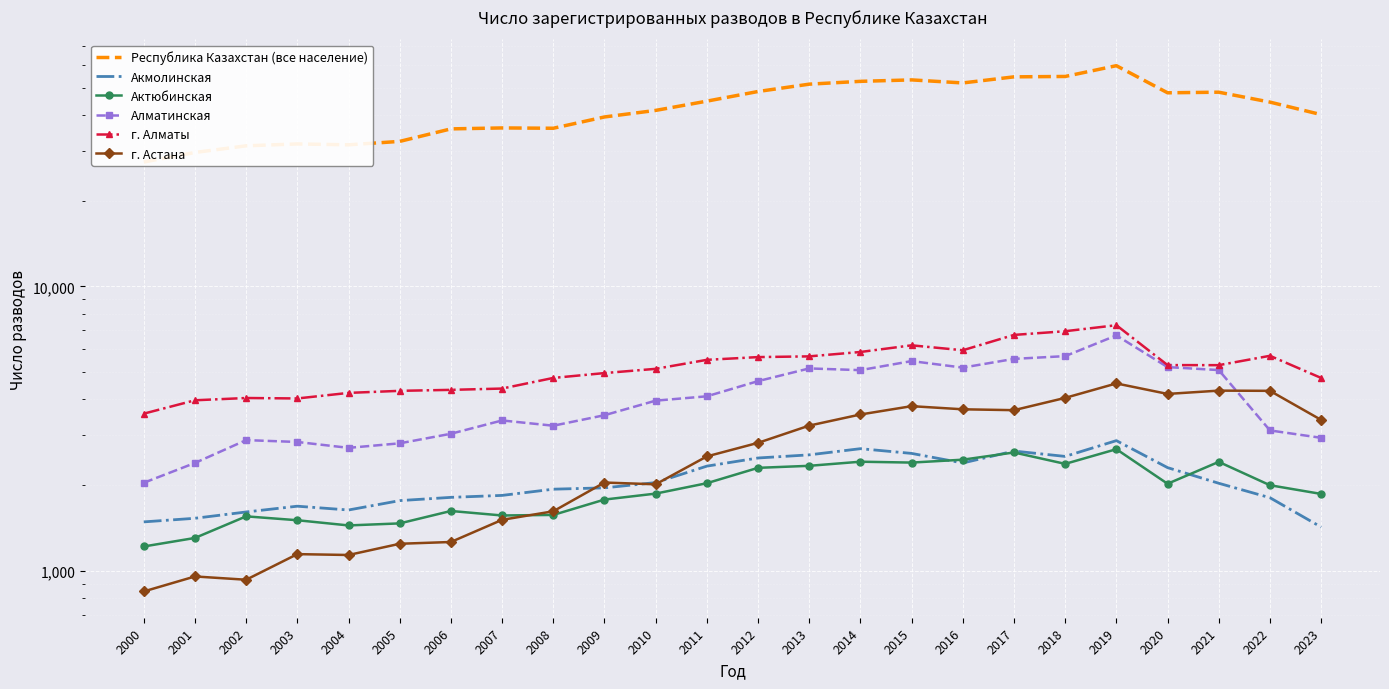

Reading left to right, transcribe all the data shown in this chart.

Республика Казахстан (все население): 27391	29599	31236	31717	31492	32377	35834	36107	36014	39466	41617	44862	48513	51482	52673	53293	51993	54626	54797	59796	48002	48239	44517	40227
Акмолинская: 1483	1527	1607	1684	1633	1762	1809	1838	1933	1954	2039	2330	2489	2553	2684	2583	2390	2633	2521	2865	2302	2028	1804	1422
Актюбинская: 1215	1302	1551	1503	1441	1465	1620	1562	1569	1777	1865	2029	2298	2336	2415	2398	2455	2603	2373	2673	2020	2412	1996	1860
Алматинская: 2036	2391	2877	2834	2702	2803	3029	3374	3233	3520	3961	4103	4640	5143	5072	5458	5177	5557	5682	6720	5199	5075	3112	2931
г. Алматы: 3565	3973	4047	4032	4218	4289	4323	4369	4762	4953	5126	5514	5638	5671	5876	6202	5959	6748	6953	7300	5284	5281	5697	4761
г. Астана: 844	953	928	1142	1134	1242	1260	1508	1616	2040	2011	2521	2814	3236	3541	3788	3693	3667	4051	4554	4183	4296	4289	3389